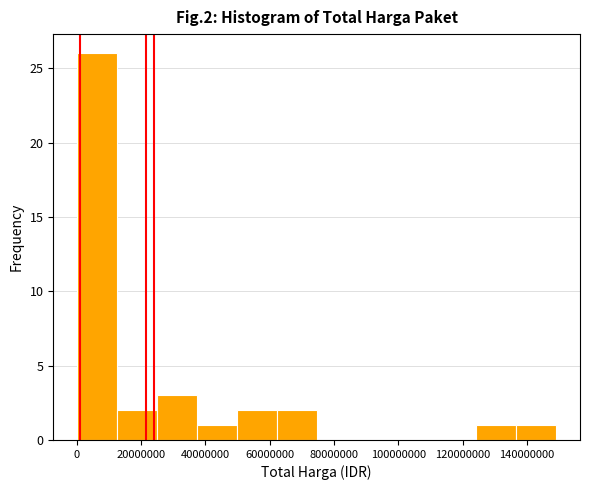

Reading left to right, transcribe this chart: for each bar, give the range it covers on the x-axis and its height. Neither the bar edges nor the heights are printed on the chart, so give them approximately, as read against the axes.

0 to 12000000: 26
12000000 to 26000000: 2
26000000 to 38000000: 3
38000000 to 50000000: 1
50000000 to 62000000: 2
62000000 to 74000000: 2
74000000 to 88000000: 0
88000000 to 100000000: 0
100000000 to 112000000: 0
112000000 to 124000000: 0
124000000 to 136000000: 1
136000000 to 150000000: 1